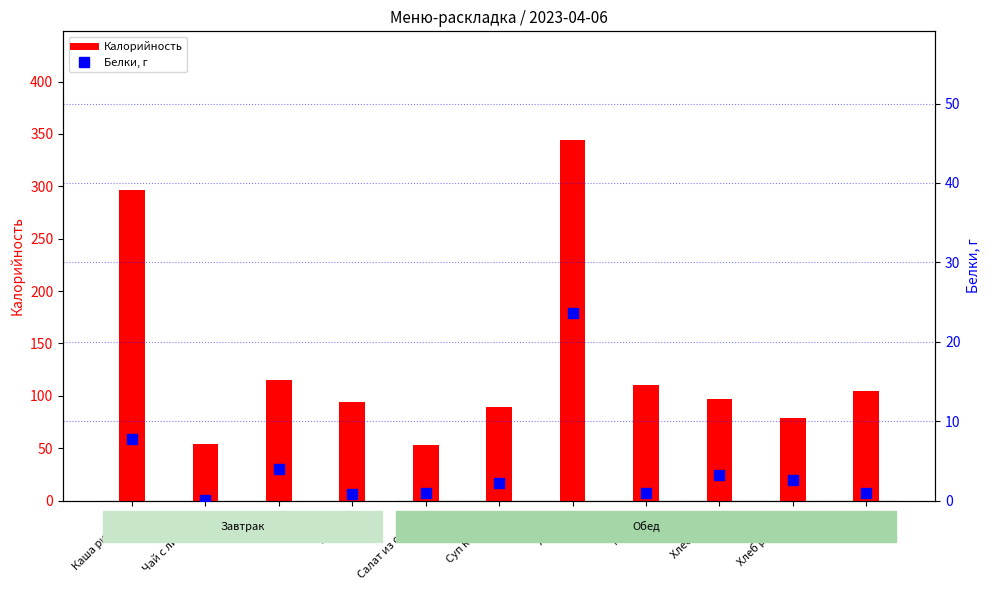

Between Хлеб ржаной and Суп картоф., which is larger?

Суп картоф.